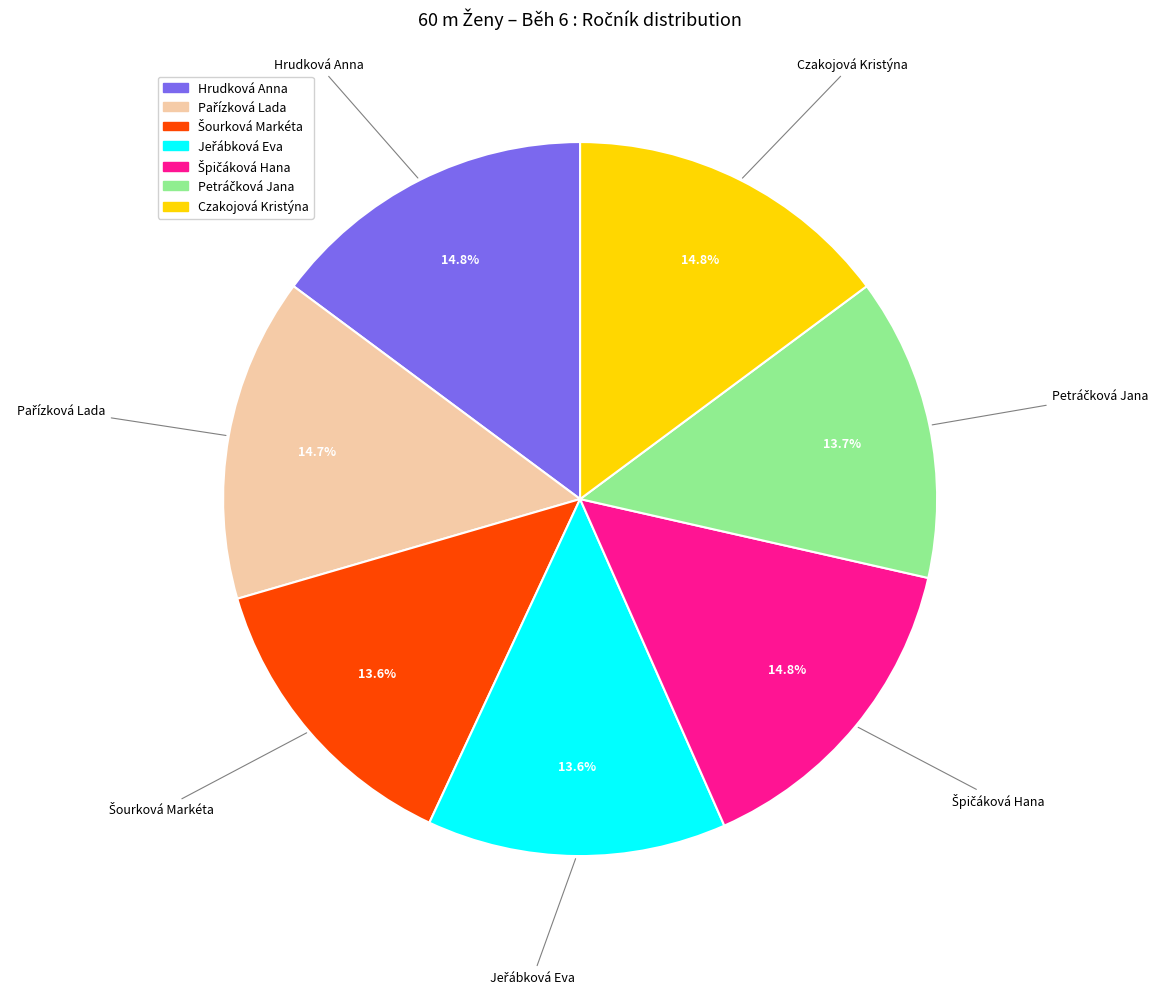

Count the number of slices in the pie.

7